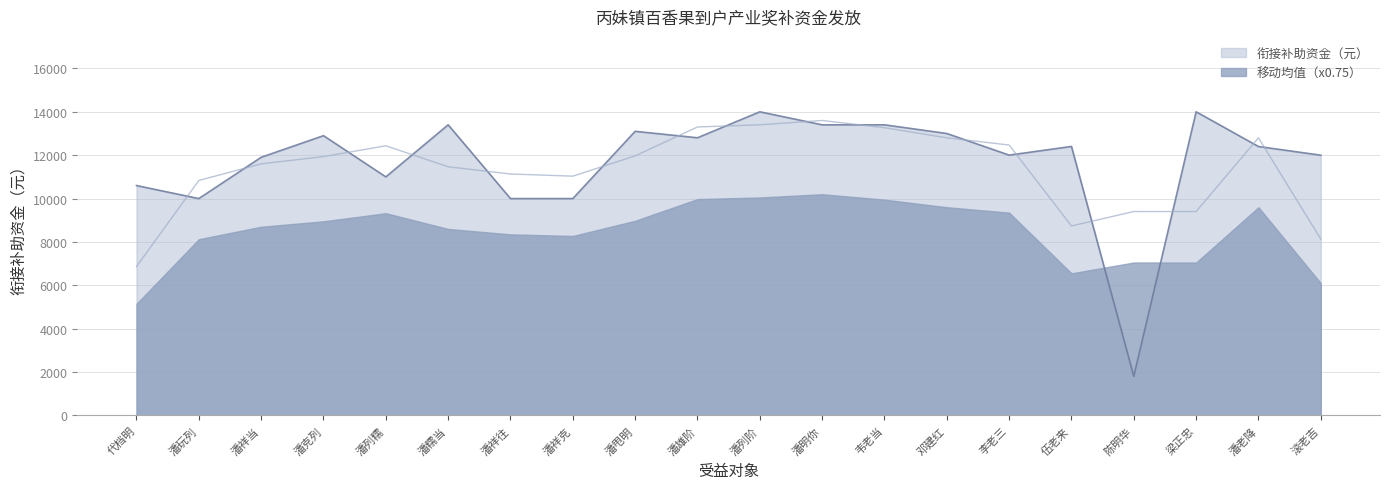

Which category has the lowest value across all series?

陈明华